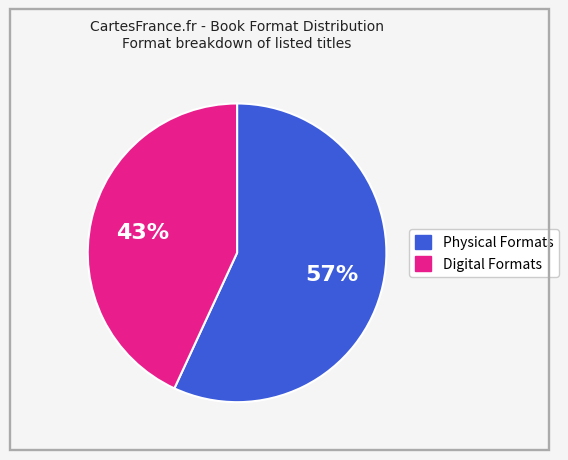

Is there a majority slice in this chart?

Yes